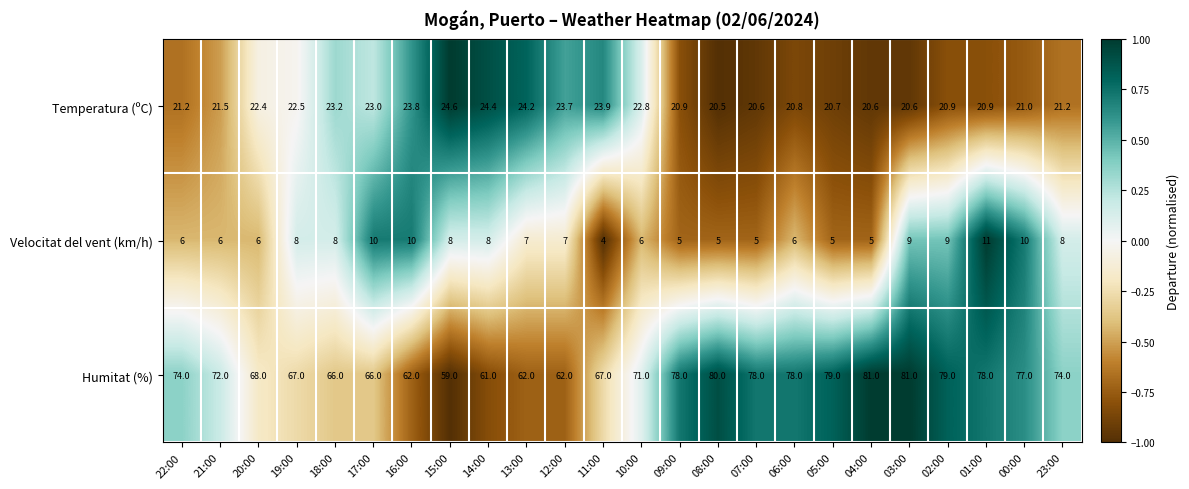

What is the total value across all series at 18:00?

97.2